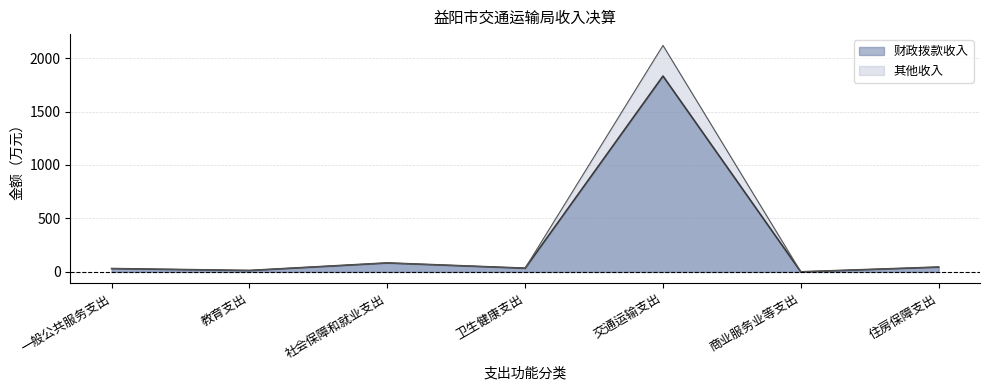

What is the difference between the maximum and minimum values in the 其他收入 series?

2117.8